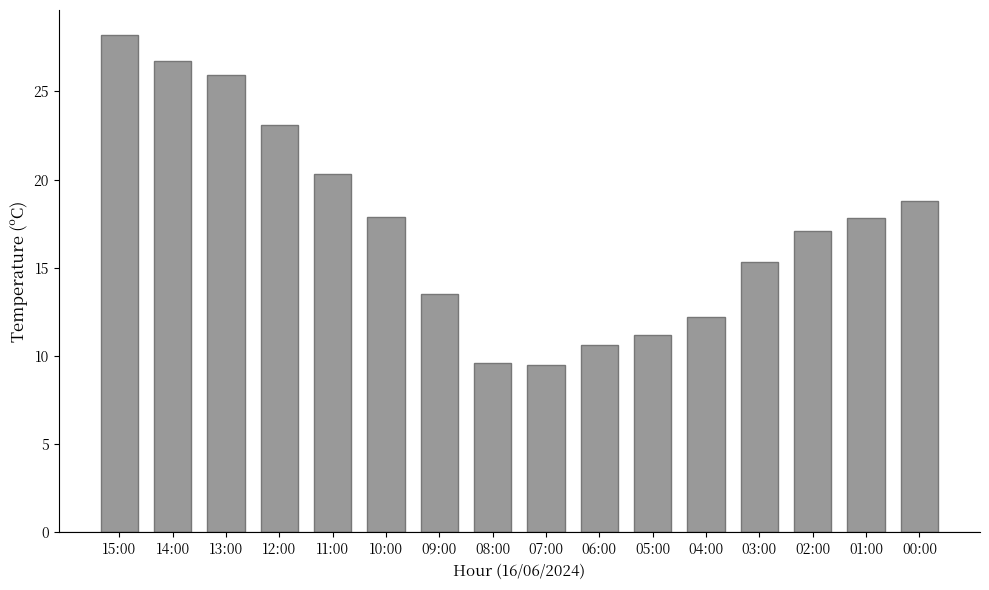

What is the maximum value shown in the chart?

28.2